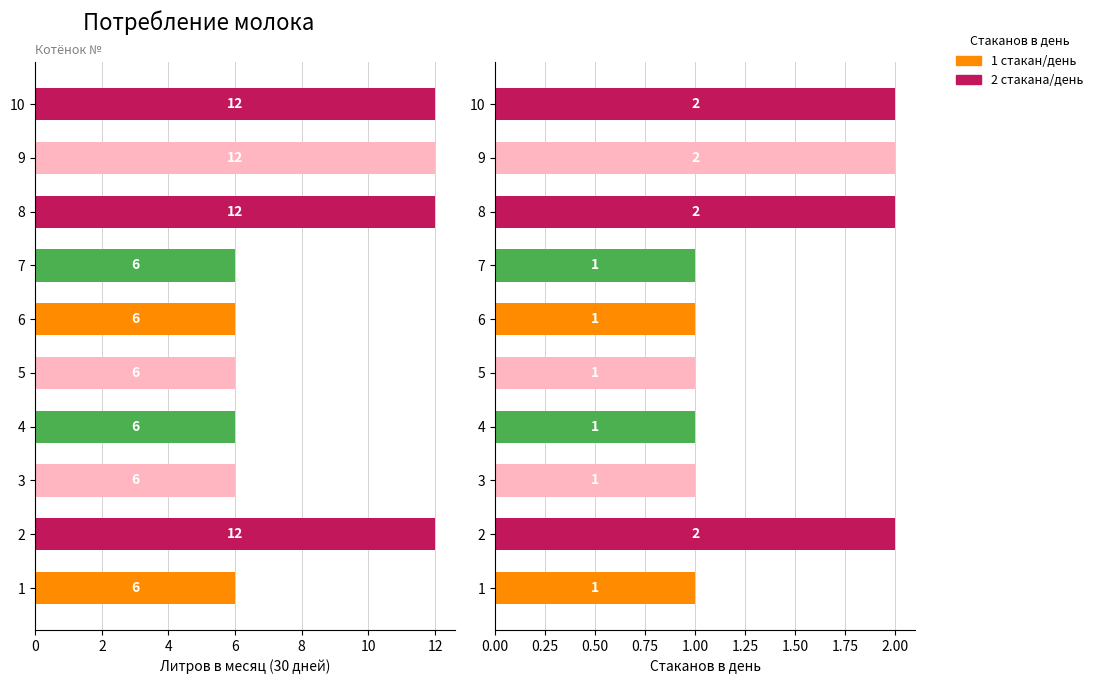

What is the average value of the Стаканов в день series?

1